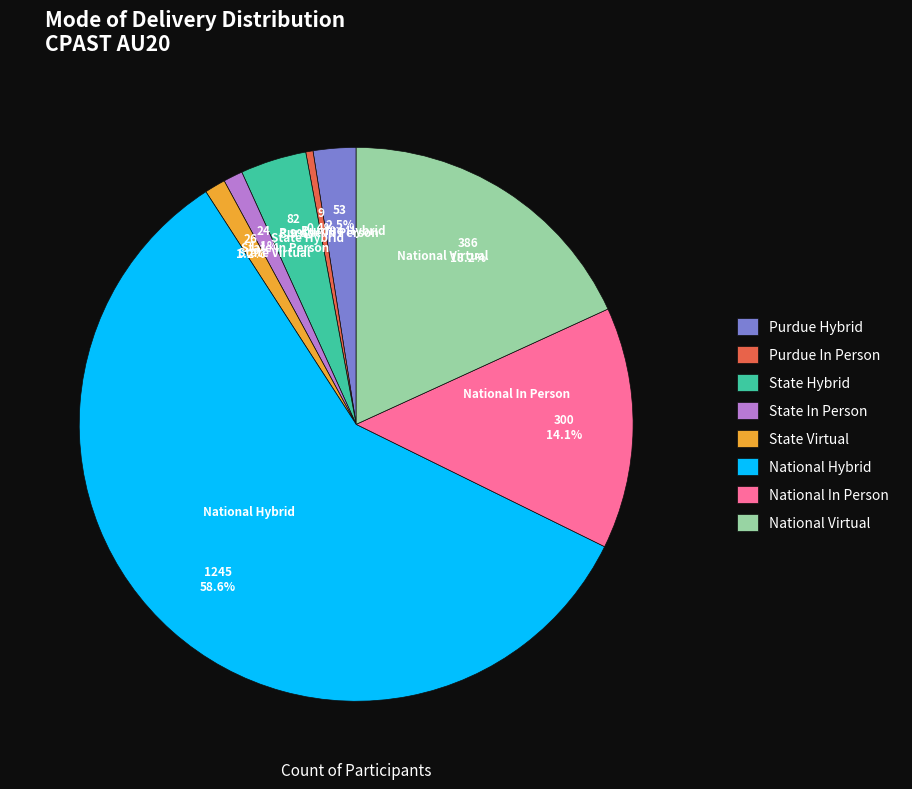

Which category accounts for the majority?

National Hybrid